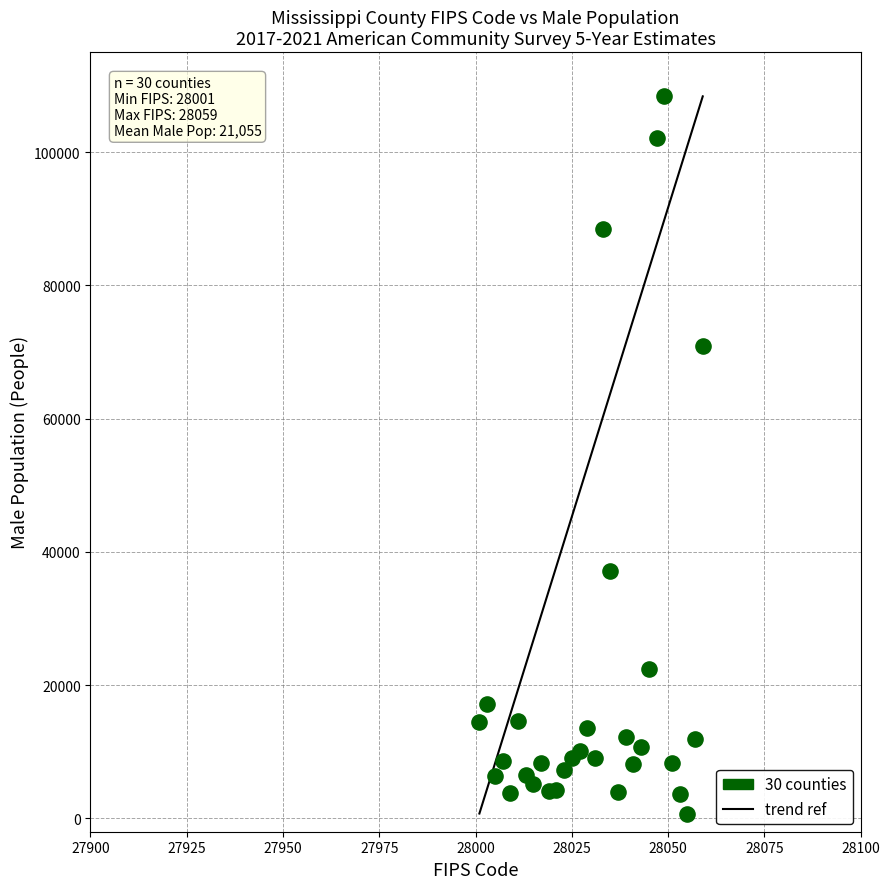

What is the range of Y values (max minus min)?

107632